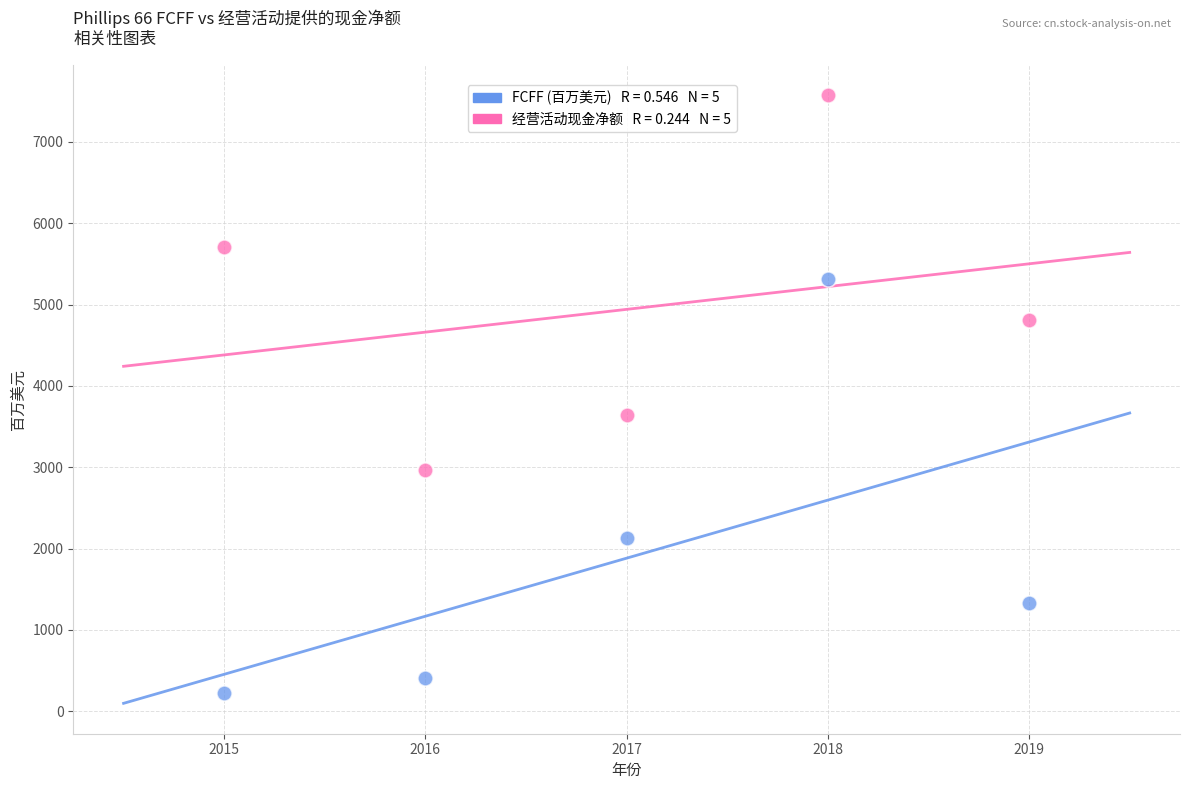

Across all data points, what is the range of Y values (max minus min)?

7354